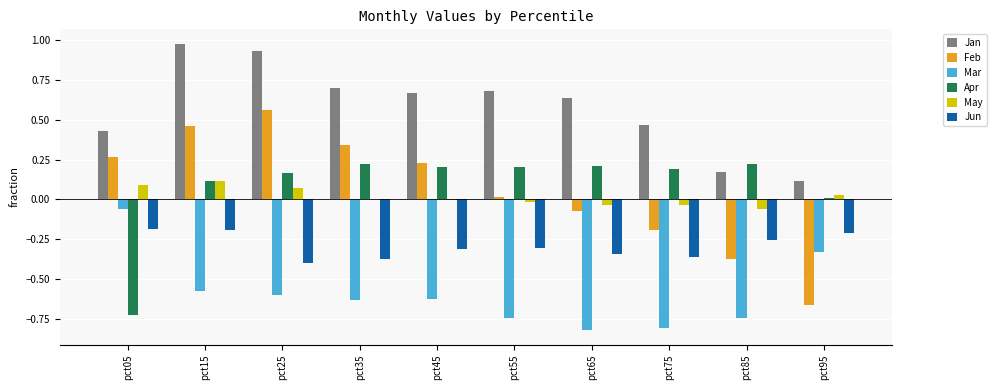

Which series has the largest total across all categories?

Jan